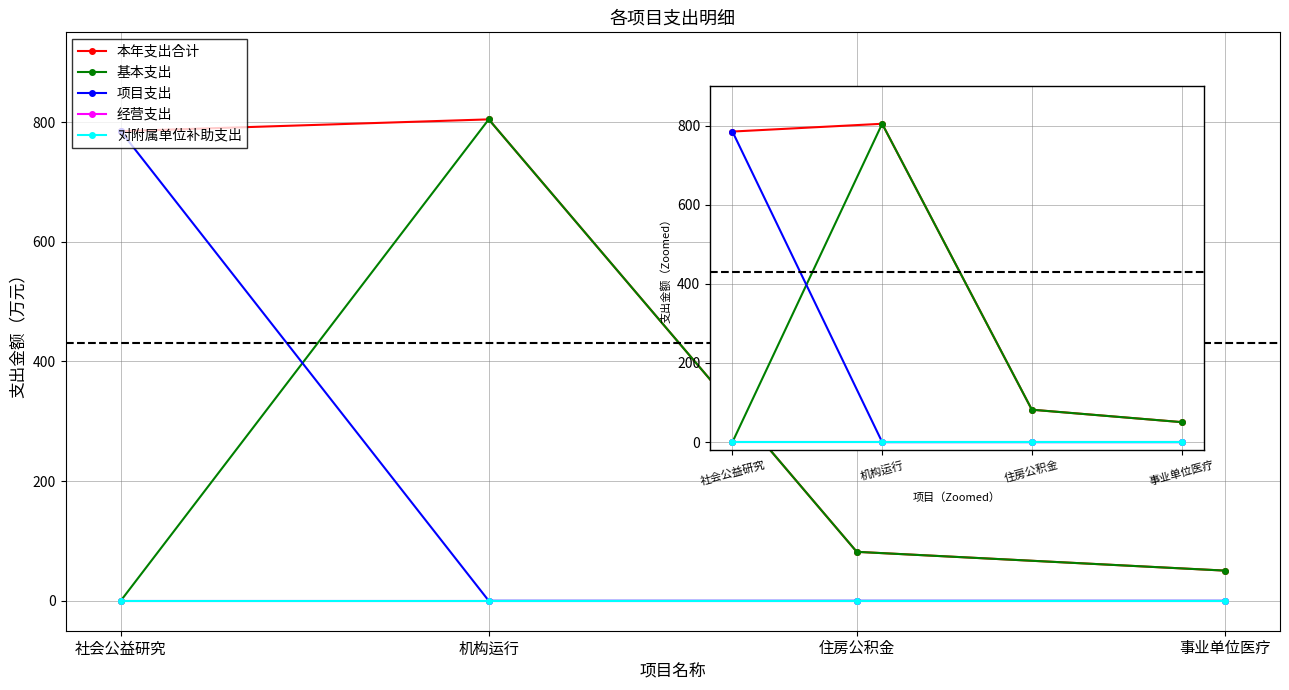

Which category has the highest value in the 对附属单位补助支出 series?

社会公益研究